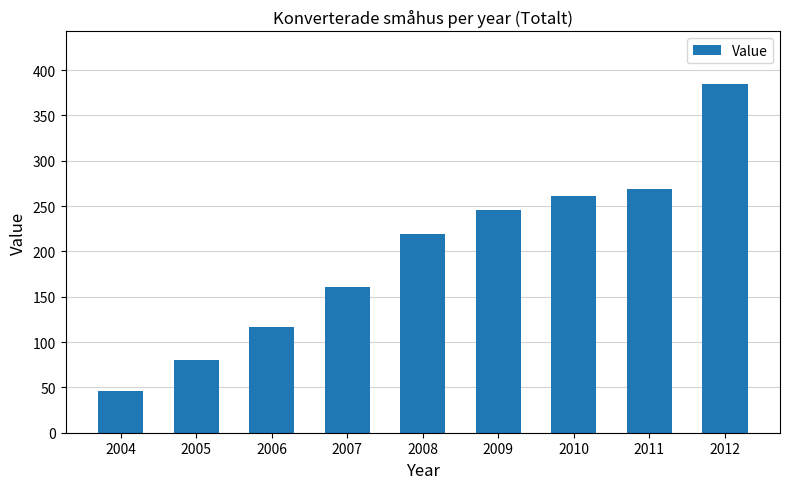

Which has a higher value, 2008 or 2009?

2009